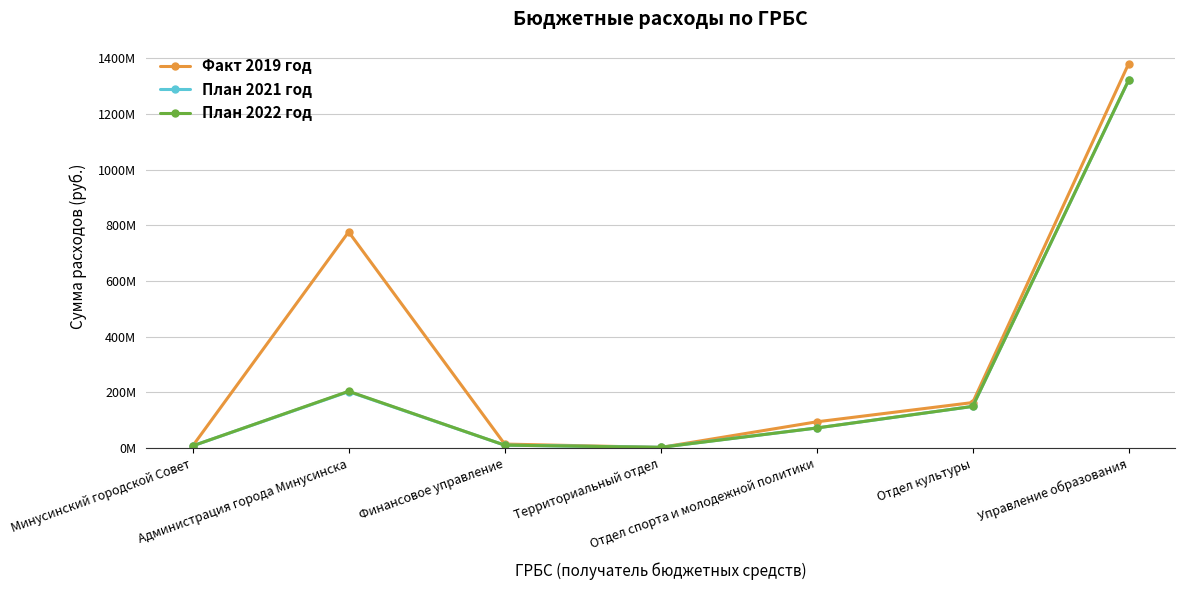

Which series changed the most between Администрация города Минусинска and Отдел культуры?

Факт 2019 год